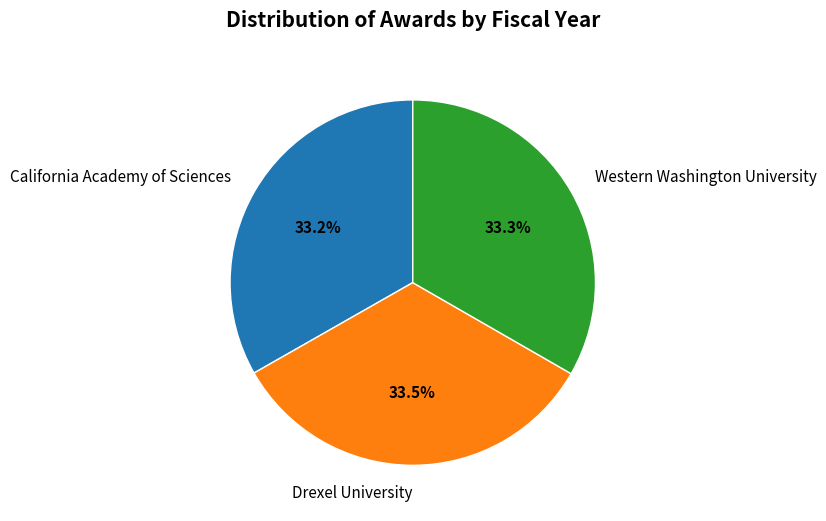

To the nearest percent, what percentage of the pie is California Academy of Sciences?

33%